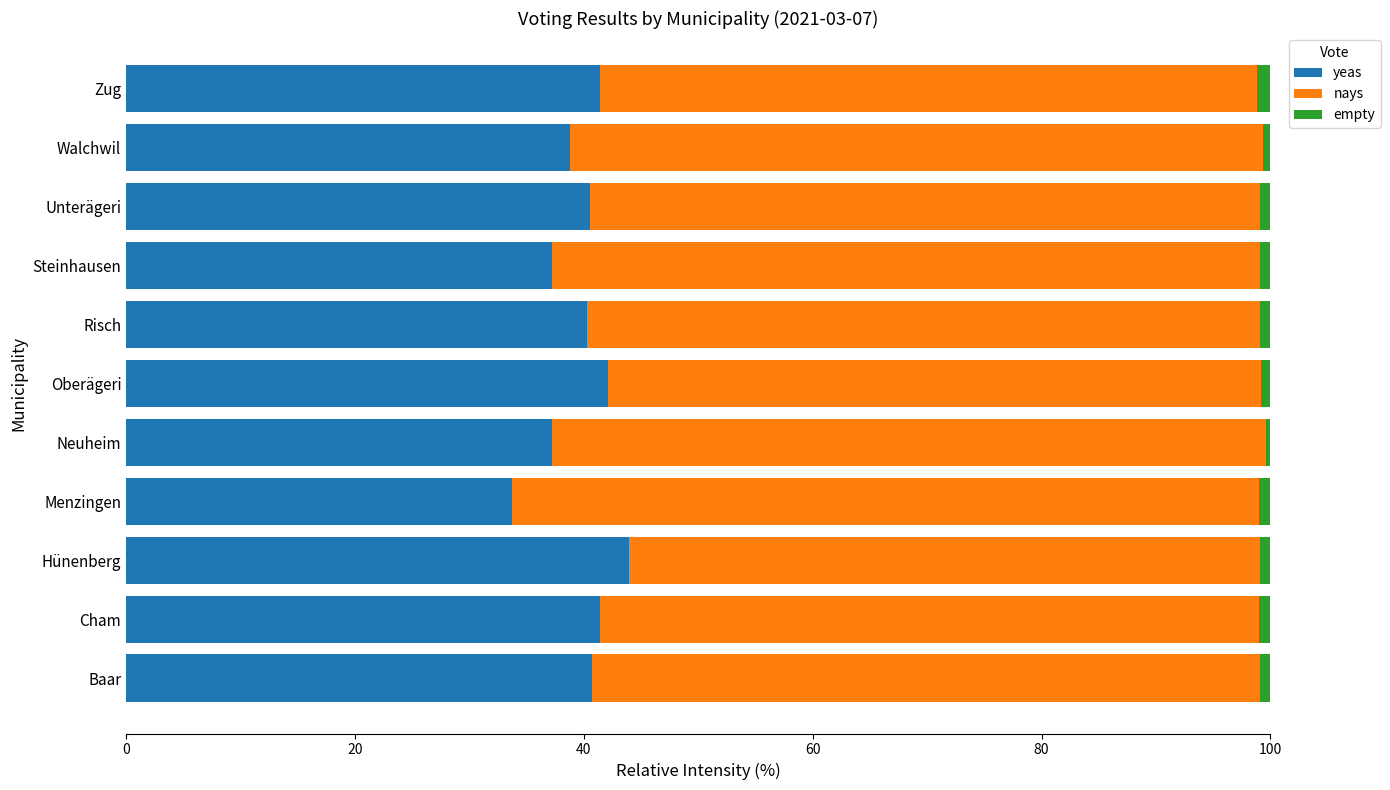

True or false: yeas has a value of 69.1 at Zug.

False